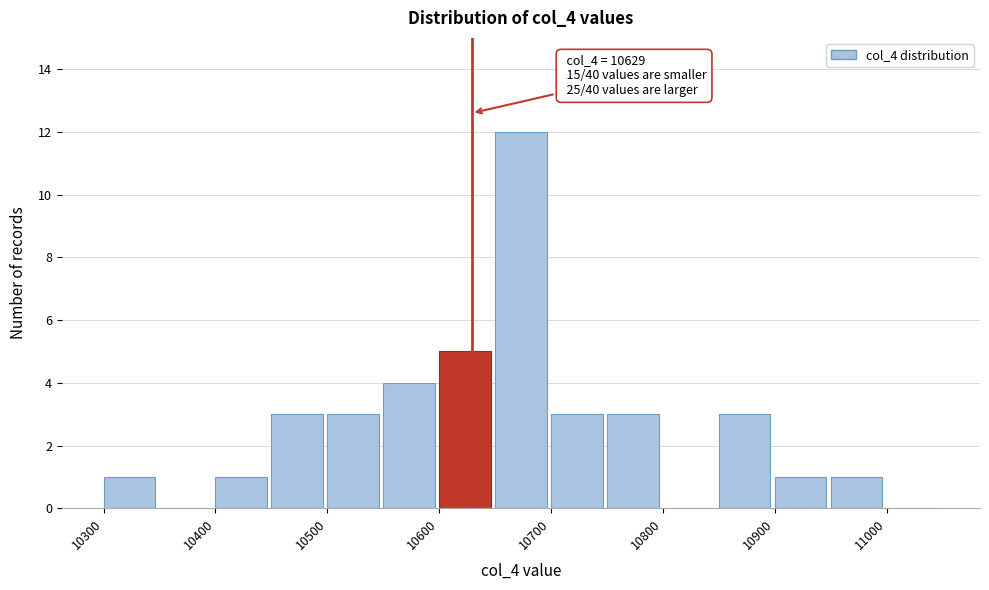

Over which range of the x-axis is the bar tallest?

10650 to 10700